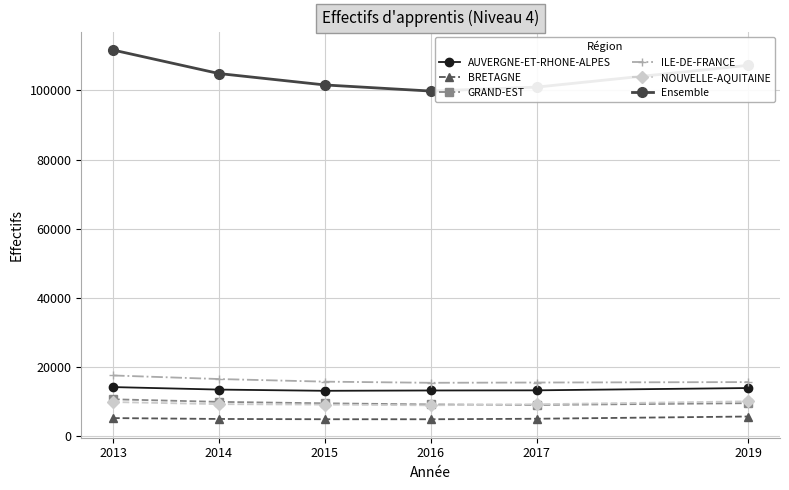

What is the greatest value displayed?

111682